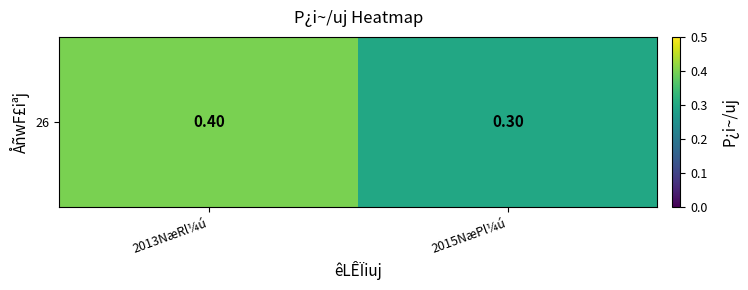

What value does the data have at 2015NæPl¼ú?

0.3